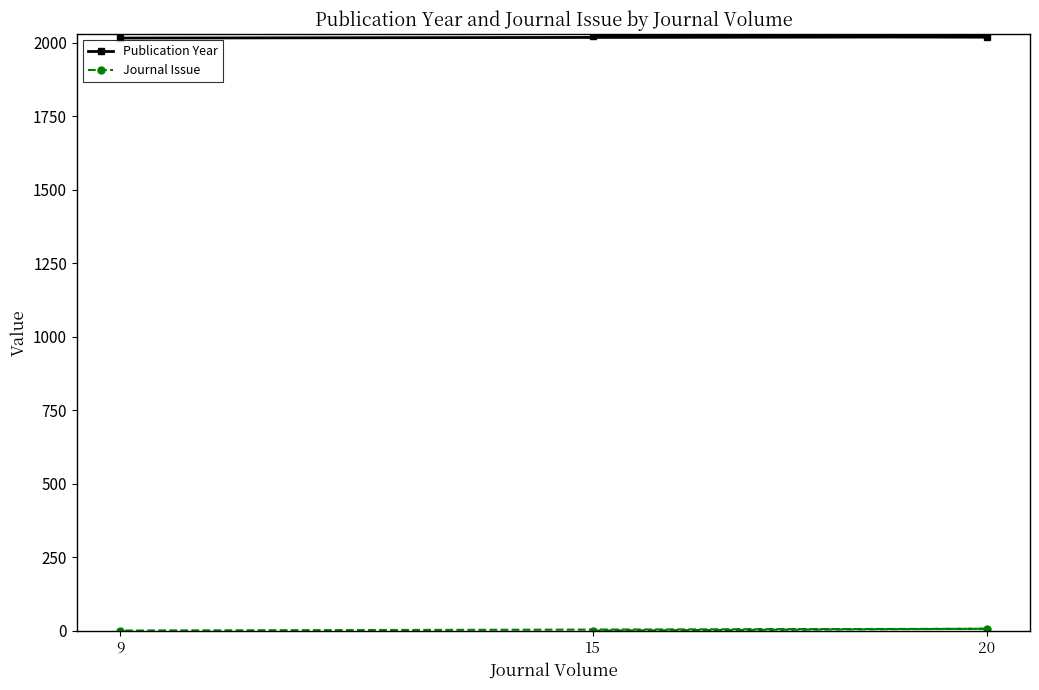

What is the greatest value displayed?

2024